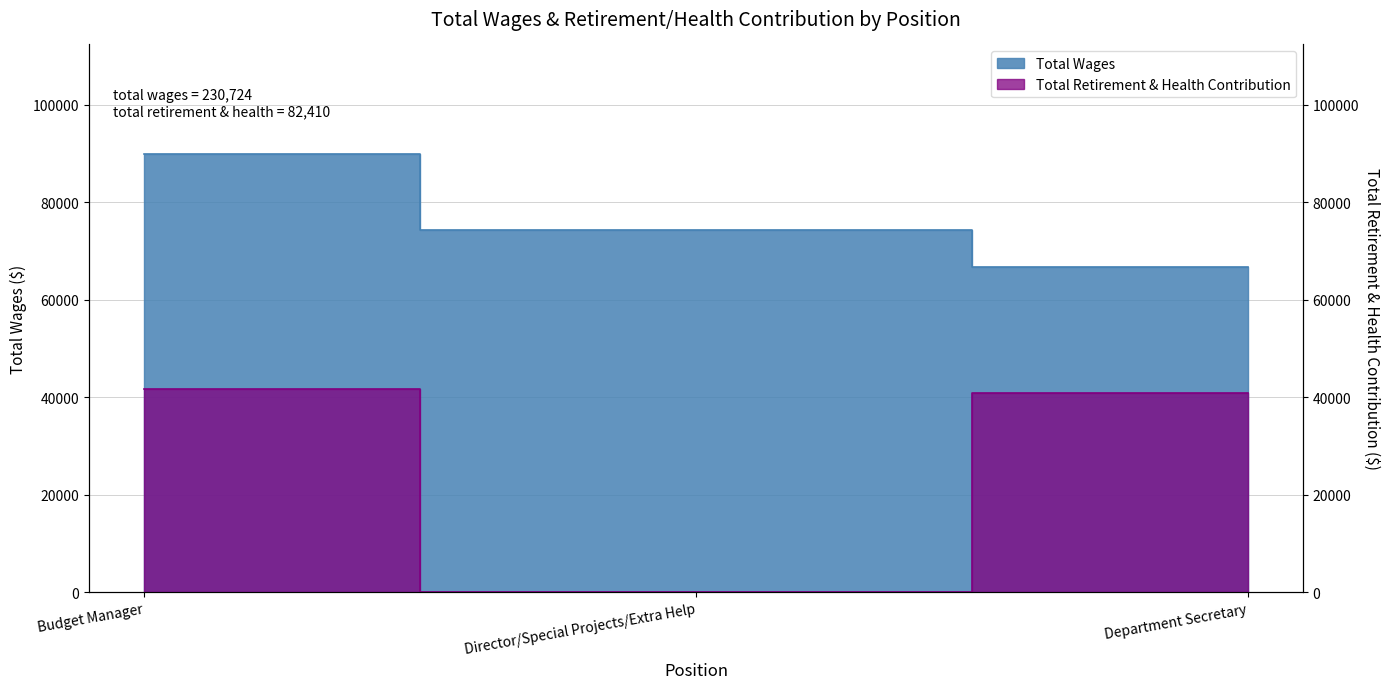

Reading left to right, what are all the values shown in this chart?

Total Wages: Budget Manager=89858	Director/Special Projects/Extra Help=74273	Department Secretary=66593
Total Retirement & Health Contribution: Budget Manager=41614	Director/Special Projects/Extra Help=0	Department Secretary=40796